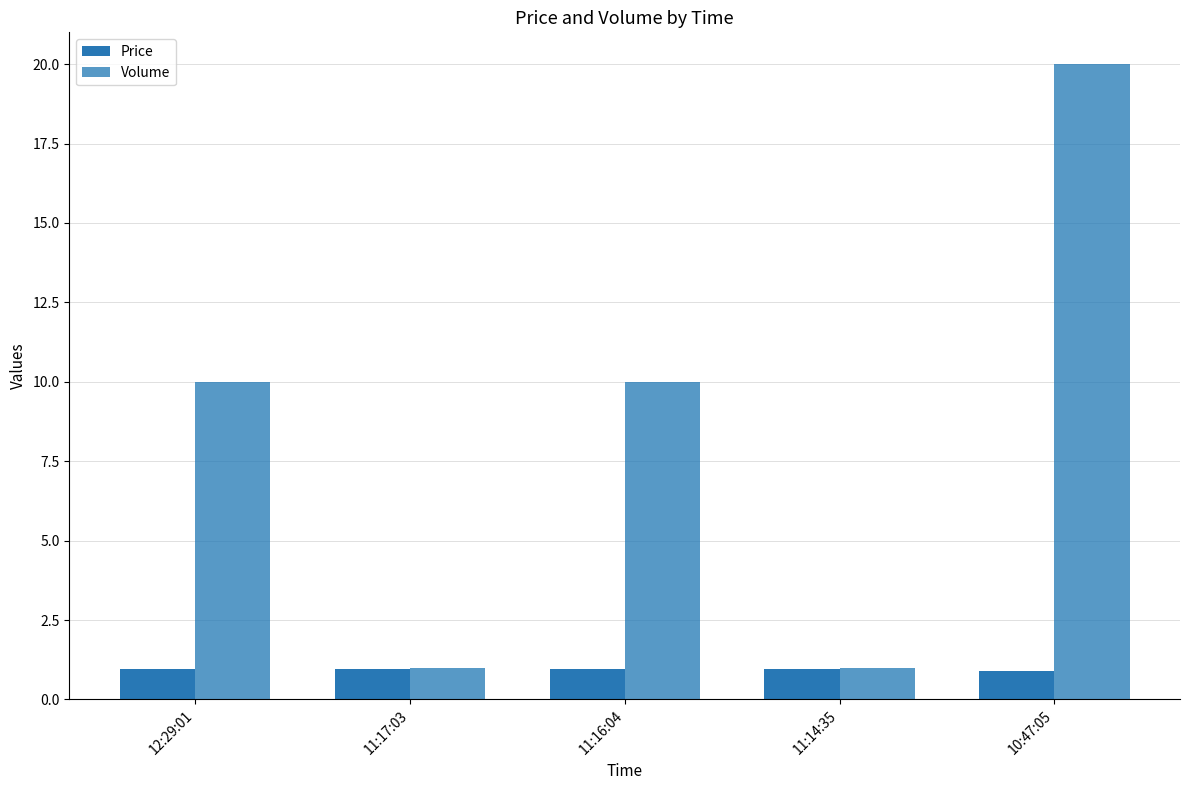

How many data points in Volume are less than 10?

2